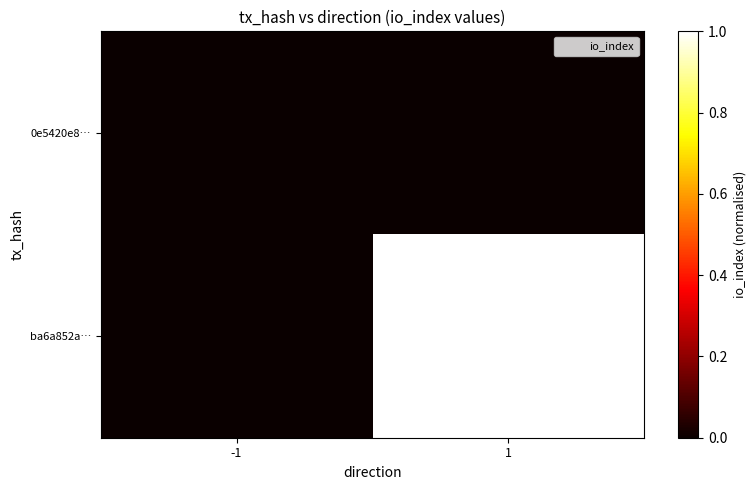

Which label corresponds to the smallest value in the chart?

-1